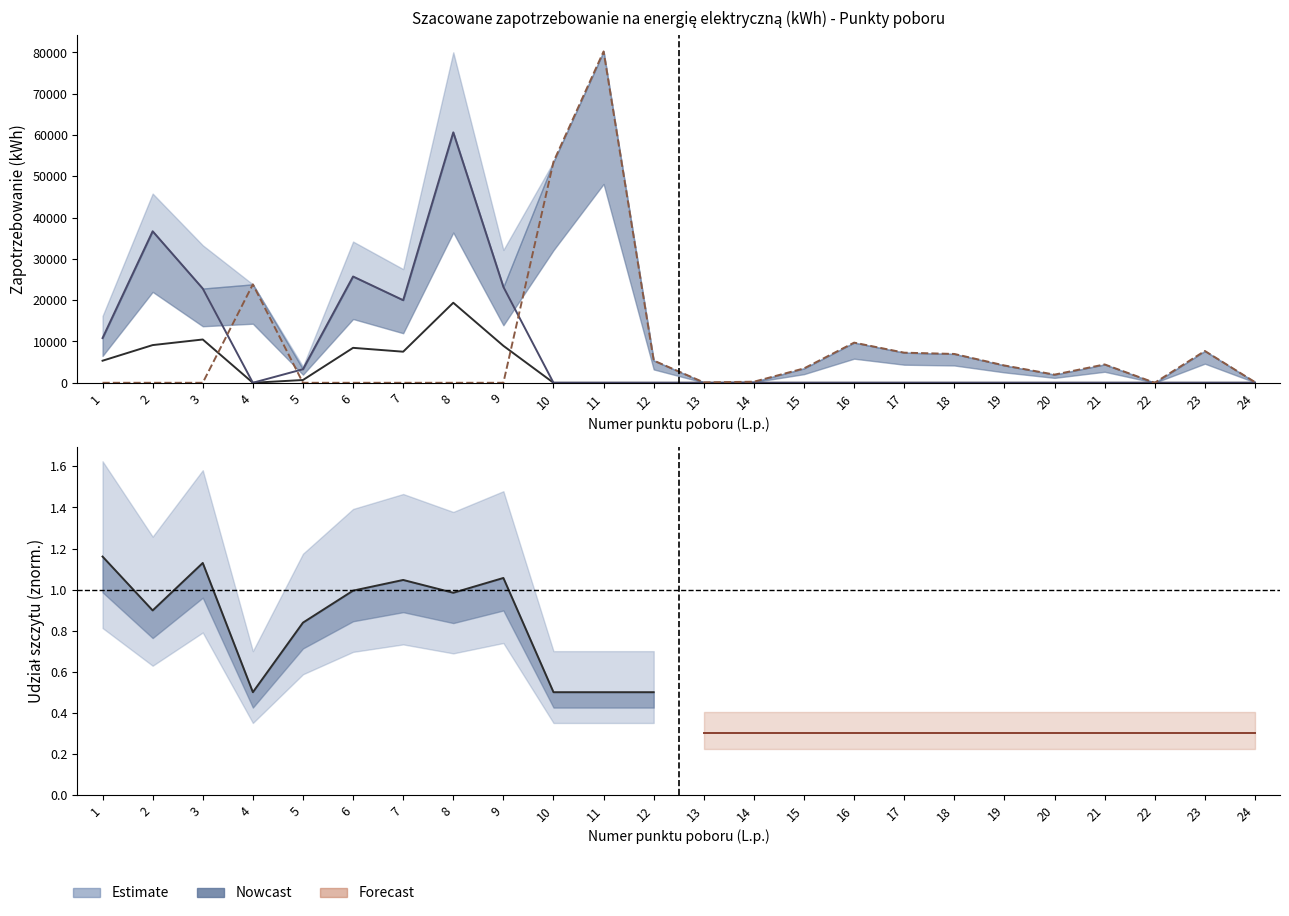

What is the difference between the maximum and second lowest values in the calodobowe series?

80249.5